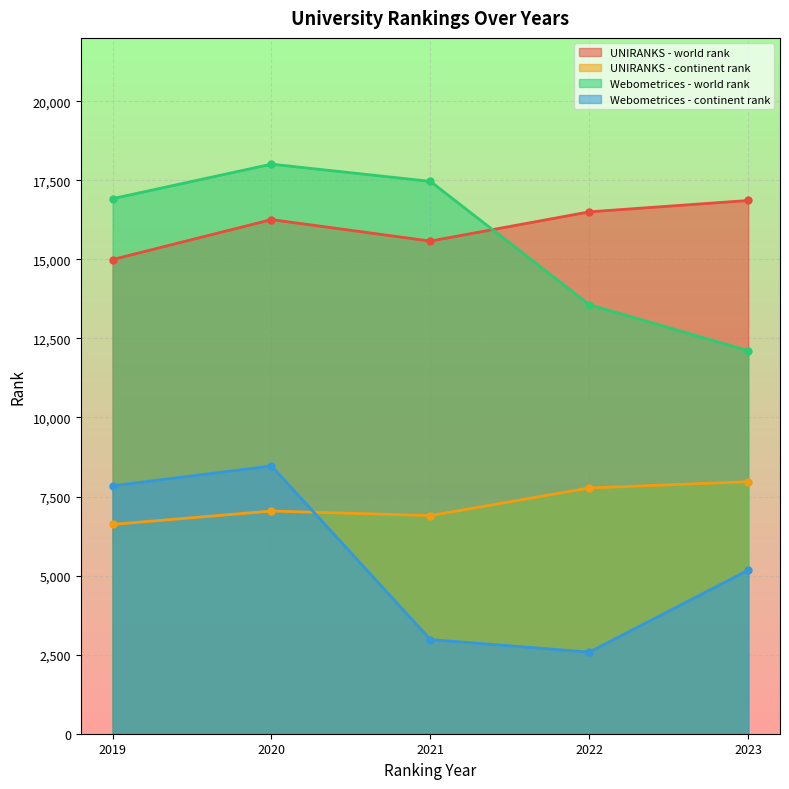

How many distinct data groups are displayed?

4